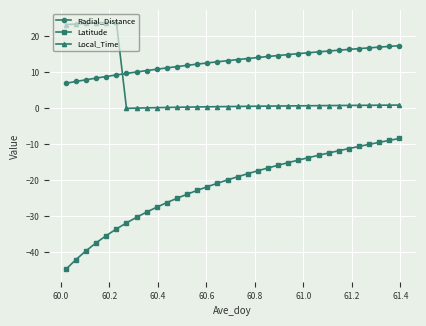

What is the minimum value shown in the chart?

-44.7